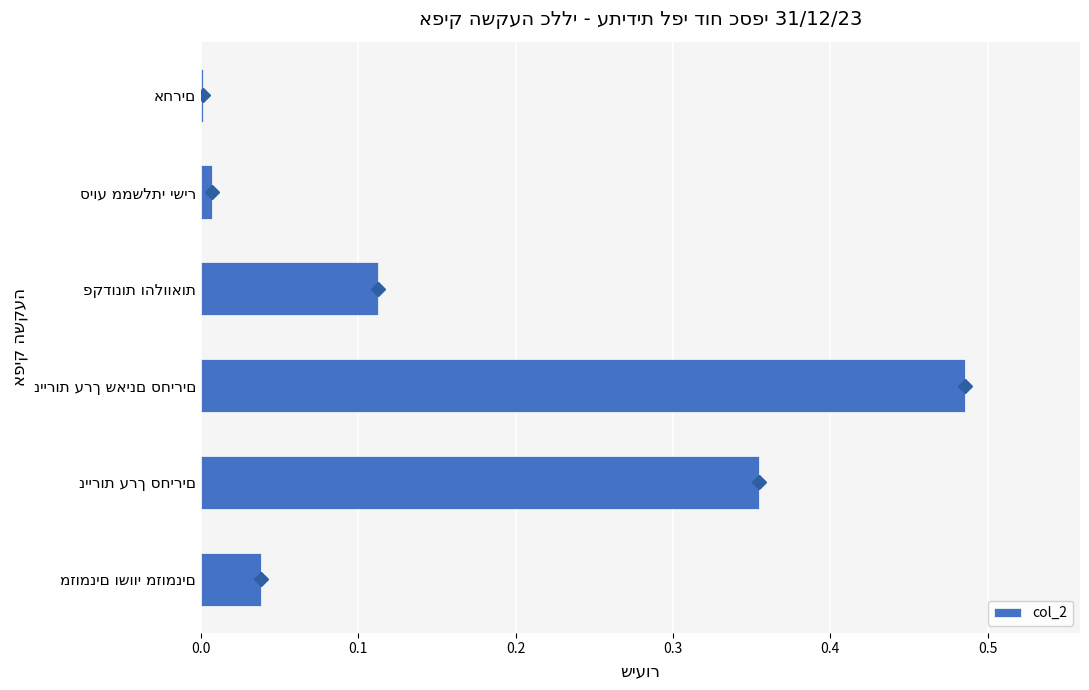

What is the sum of all values?

1.0